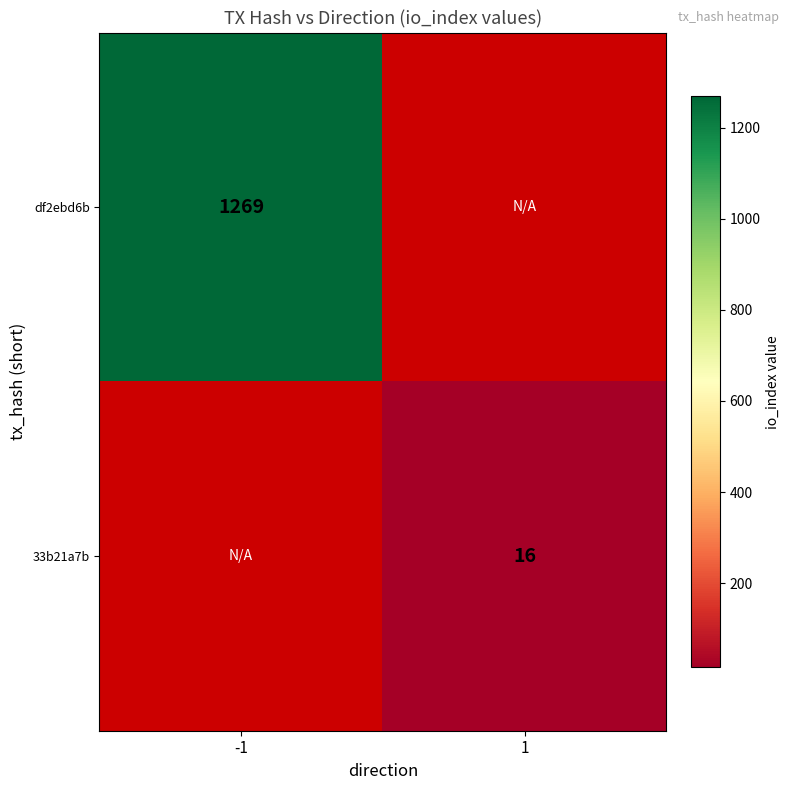

Is it true that 33b21a7b equals 22 at 1?

False